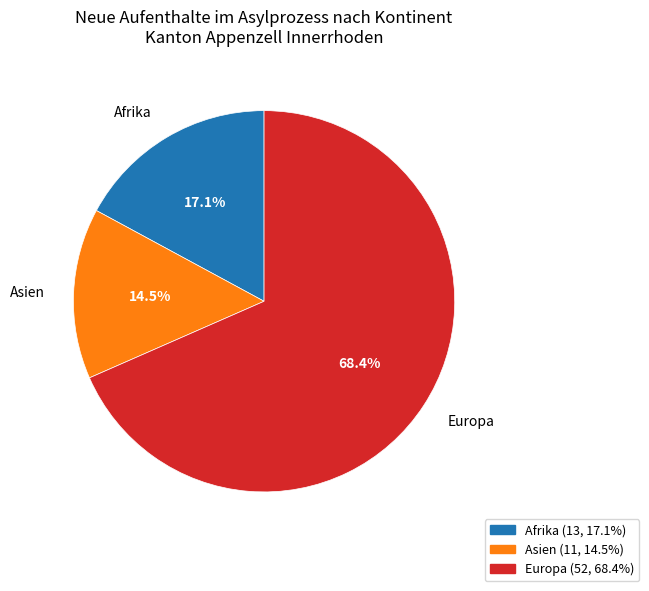

Is there a majority slice in this chart?

Yes